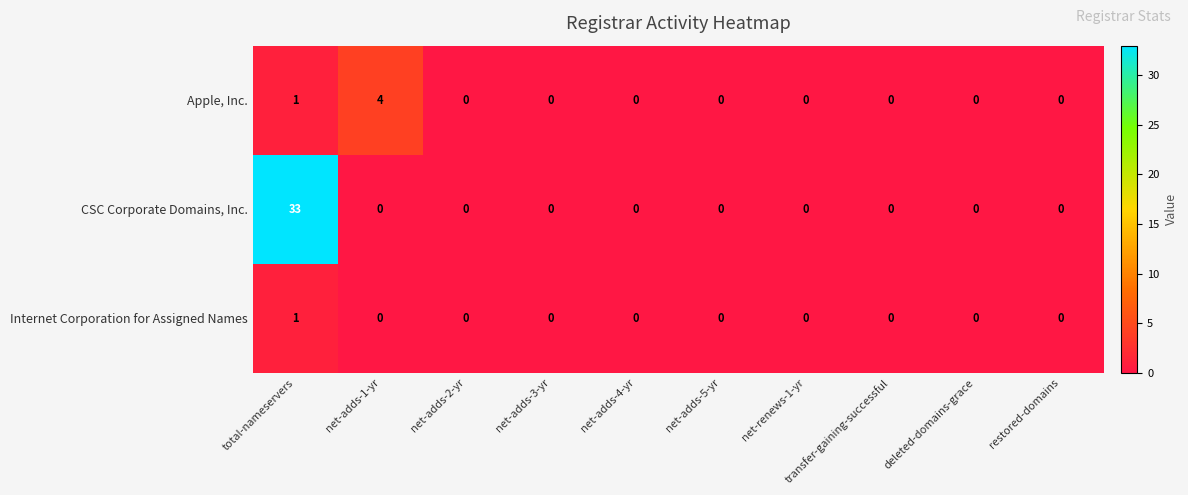

How many categories are shown in the chart?

10